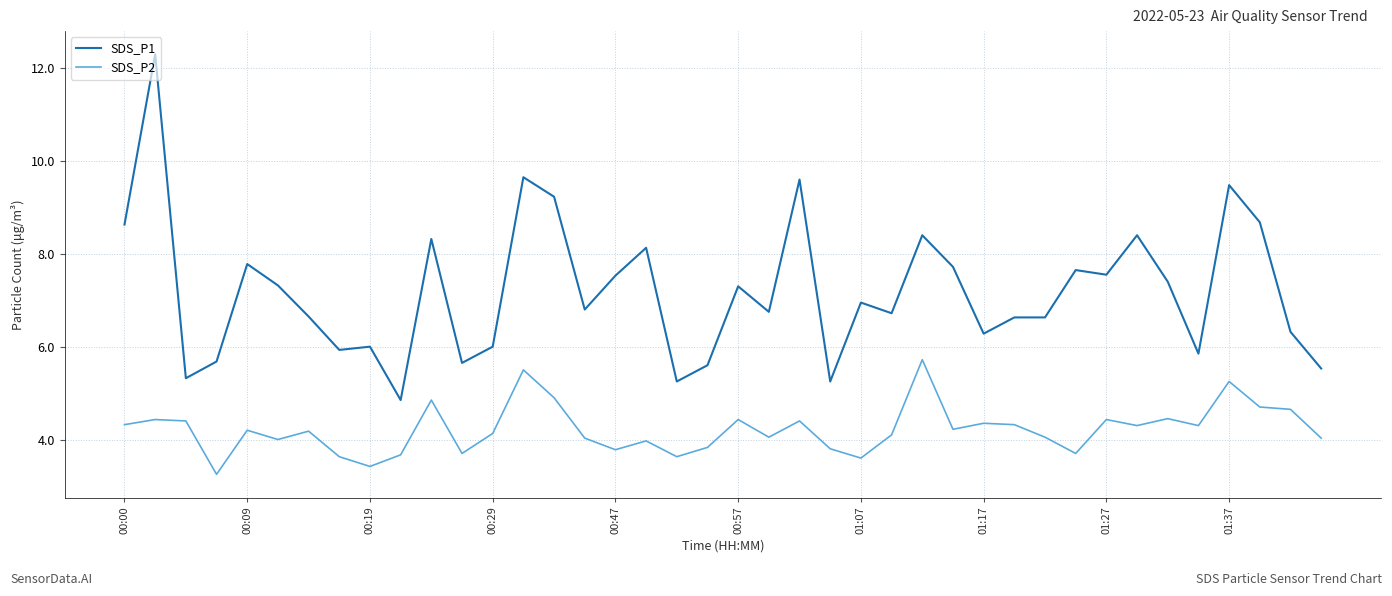

What is the highest value of the SDS_P1 series?

12.3